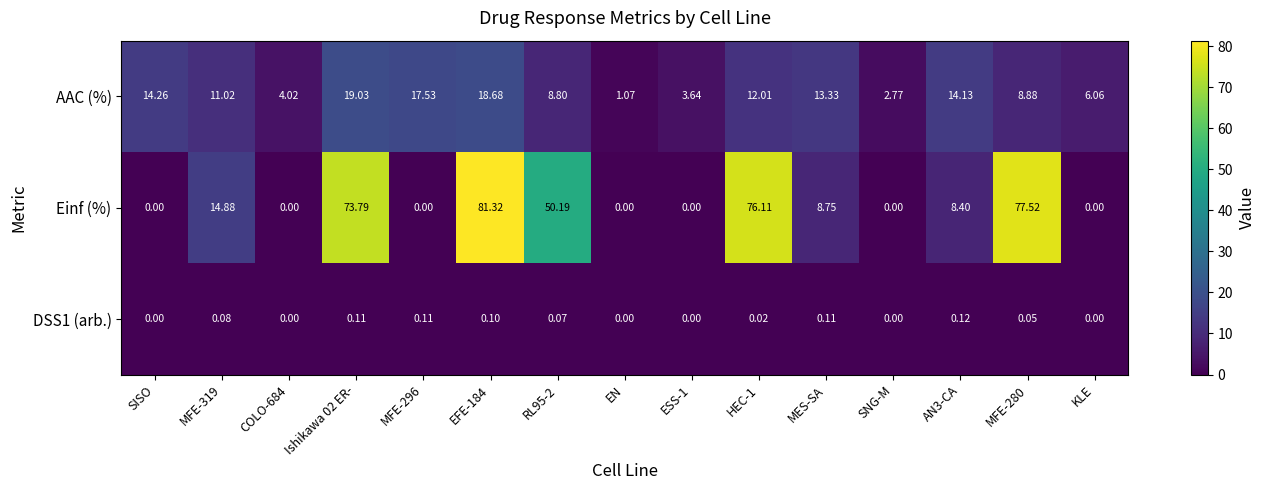

Which series has the largest range (max minus min)?

Einf (%)